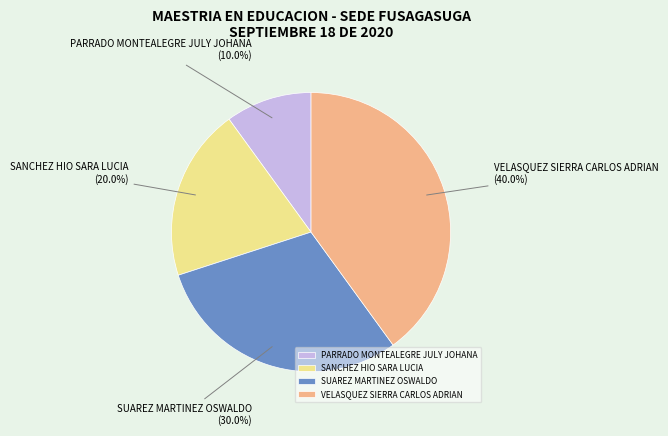

Combined, do SUAREZ MARTINEZ OSWALDO and VELASQUEZ SIERRA CARLOS ADRIAN account for over 50%?

Yes